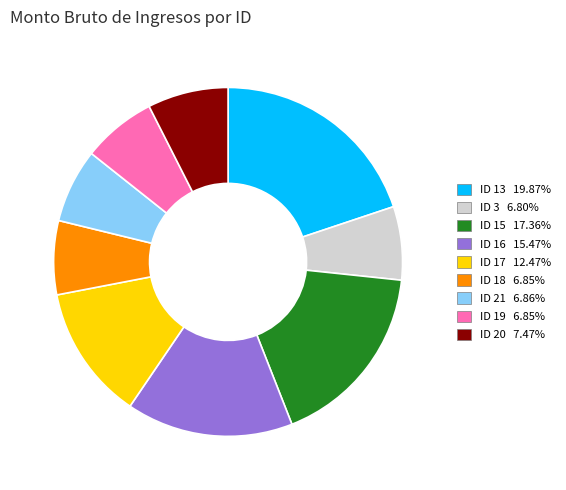

Does ID 3 6.80% represent more than half of the total?

No